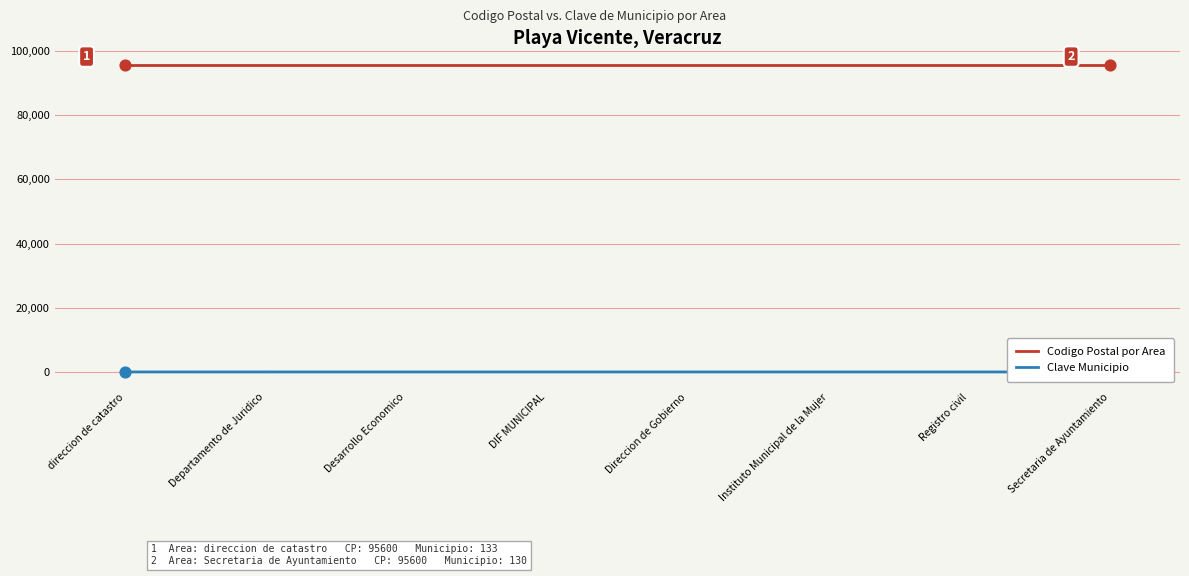

What are all the series names shown in the legend?

Codigo Postal por Area, Clave Municipio